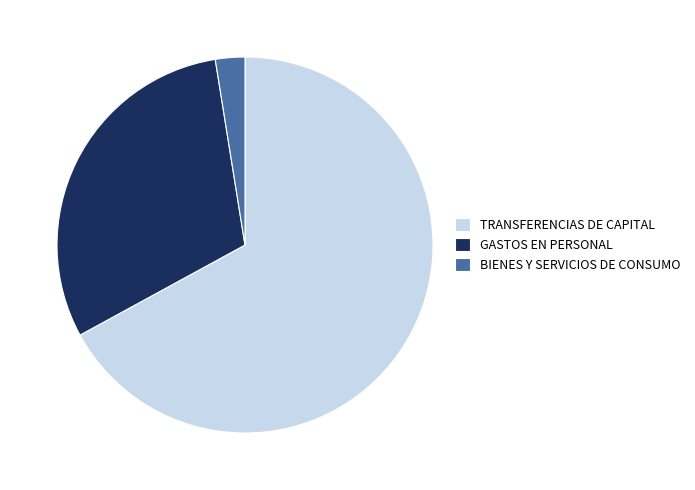

Do TRANSFERENCIAS DE CAPITAL and GASTOS EN PERSONAL together represent more than half of the pie?

Yes